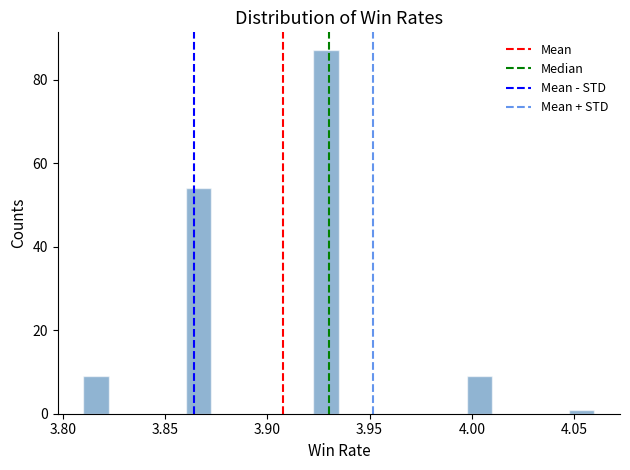

Read against the x-axis, roughly where is the centre of the tallest bar?

3.930